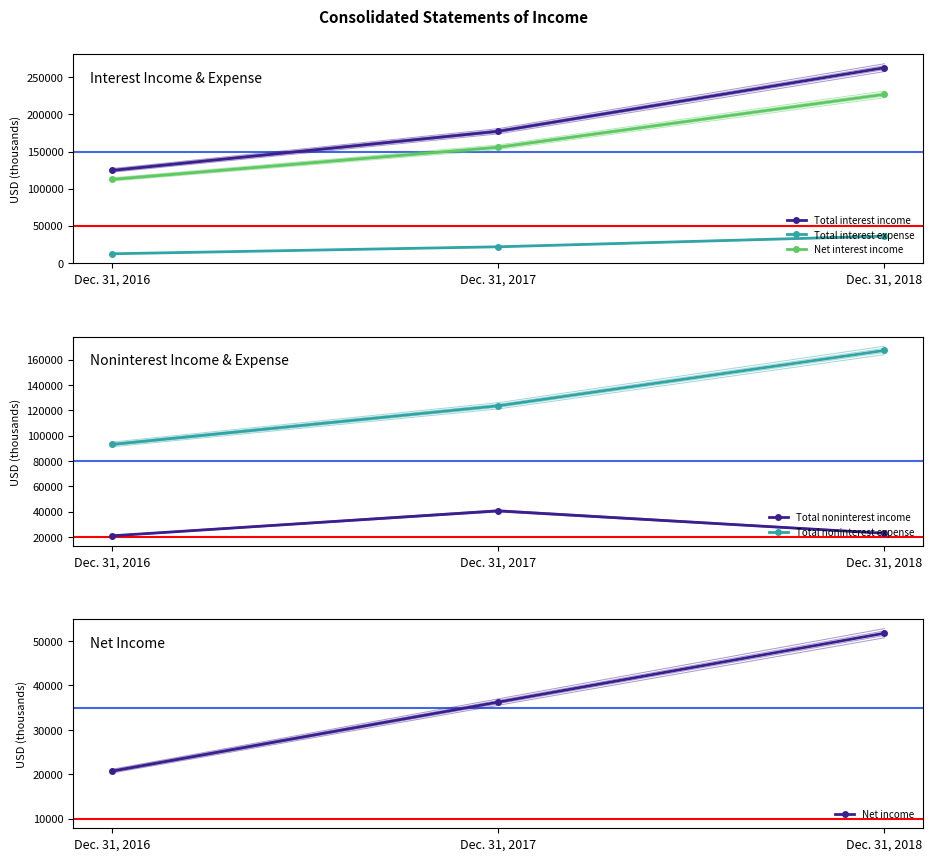

Reading right to left, transcribe all the data shown in this chart.

Total interest income: Dec. 31, 2018=262976	Dec. 31, 2017=177224	Dec. 31, 2016=124492
Total interest expense: Dec. 31, 2018=35926	Dec. 31, 2017=21540	Dec. 31, 2016=12134
Net interest income: Dec. 31, 2018=227050	Dec. 31, 2017=155684	Dec. 31, 2016=112358
Total noninterest income: Dec. 31, 2018=22970	Dec. 31, 2017=40656	Dec. 31, 2016=20956
Total noninterest expense: Dec. 31, 2018=167353	Dec. 31, 2017=123614	Dec. 31, 2016=93112
Net income: Dec. 31, 2018=51708	Dec. 31, 2017=36220	Dec. 31, 2016=20700